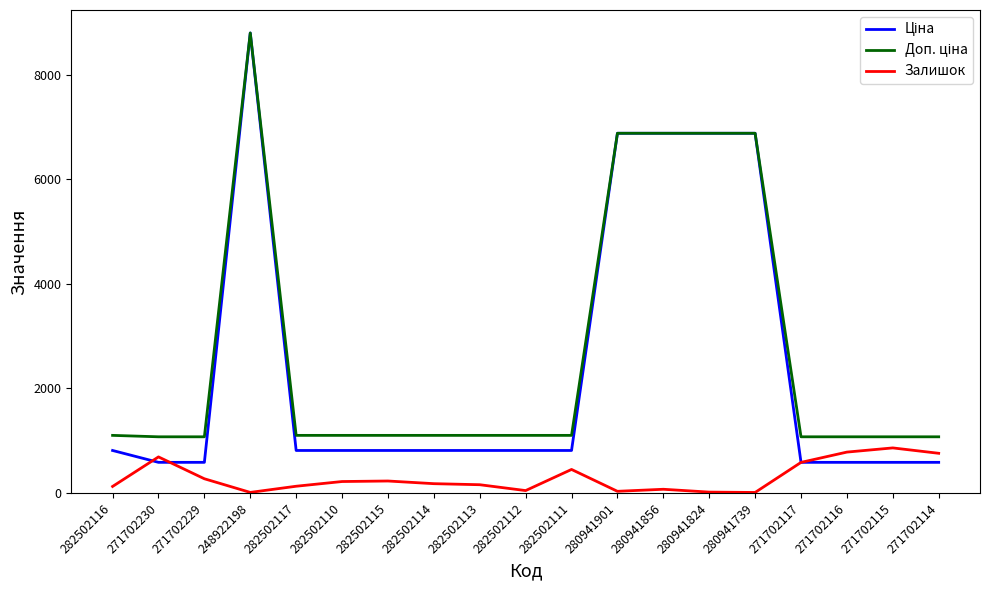

At which category is the sum across all series the highest?

248922198